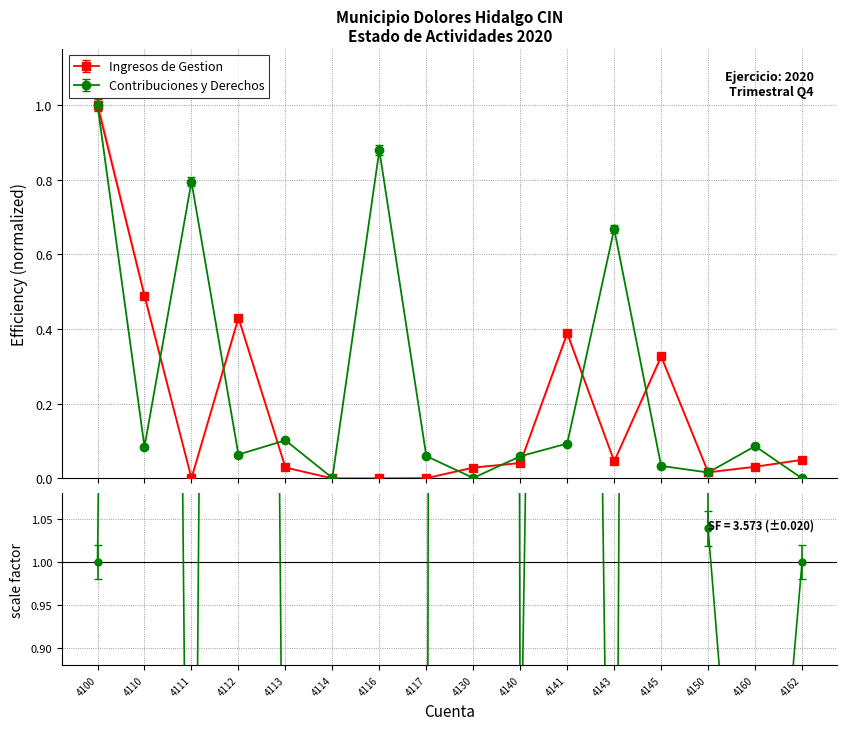

What are all the series names shown in the legend?

Ingresos de Gestion, Contribuciones y Derechos